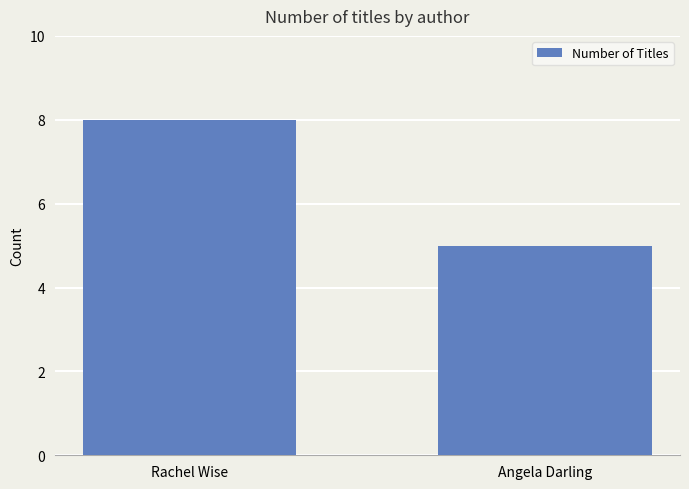

Reading right to left, what are all the values shown in this chart?

5	8